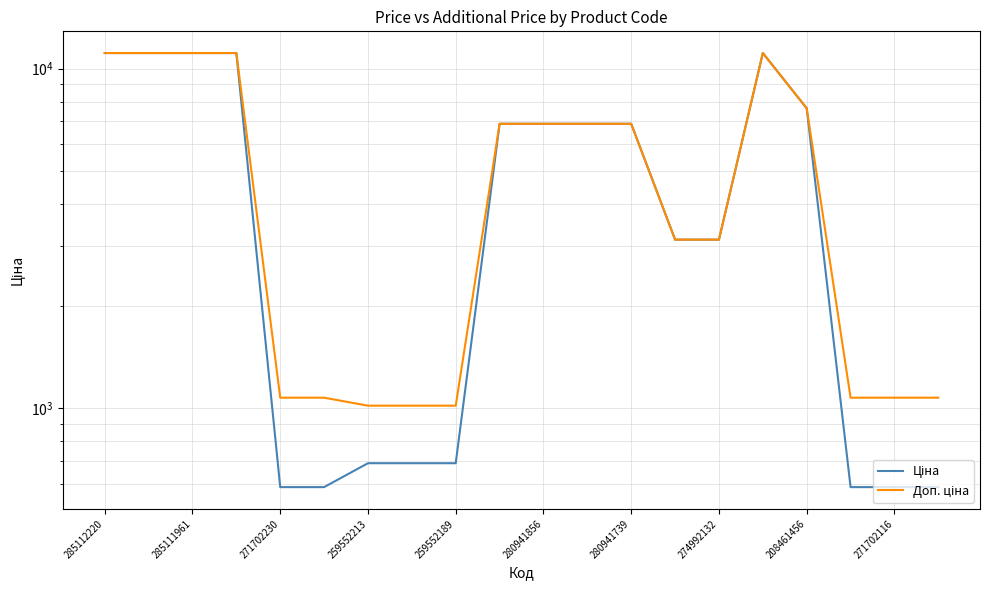

What is the value of the Доп. ціна point at the 11th from the left?

6879.5